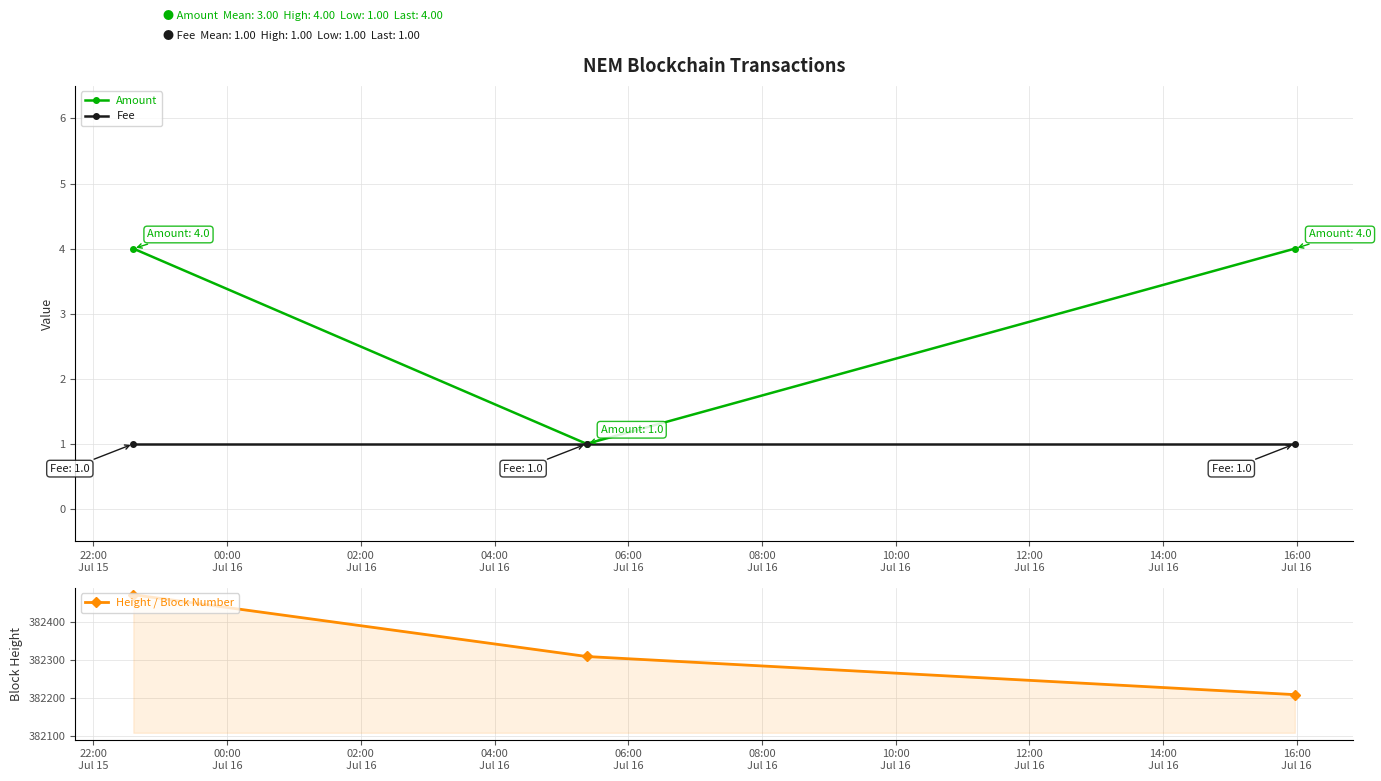

Reading left to right, what are all the values shown in this chart?

Amount: 4	1	4
Fee: 1	1	1
Height / Block Number: 382471	382309	382209